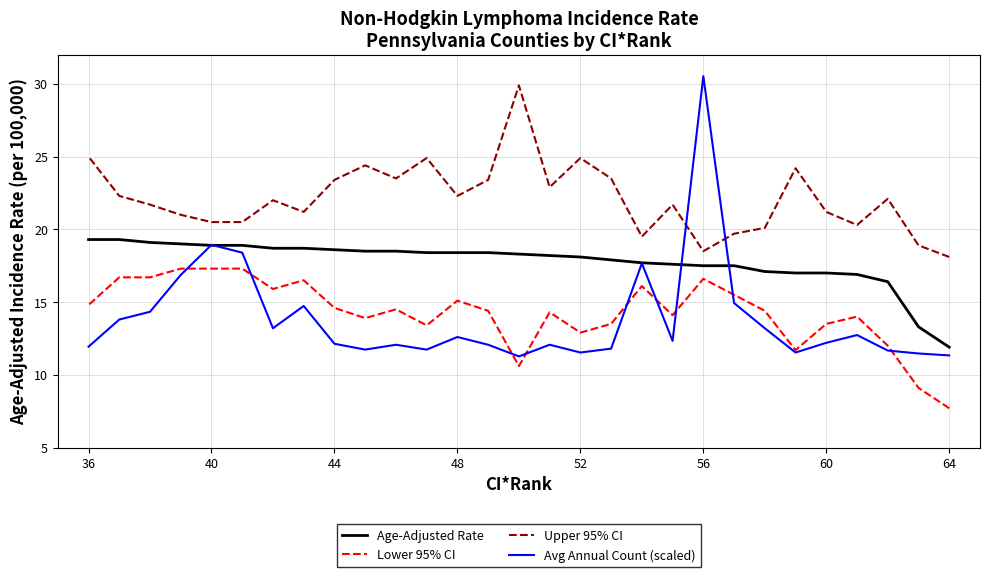

True or false: Upper 95% CI has more than 1 points higher than both neighbors.

True